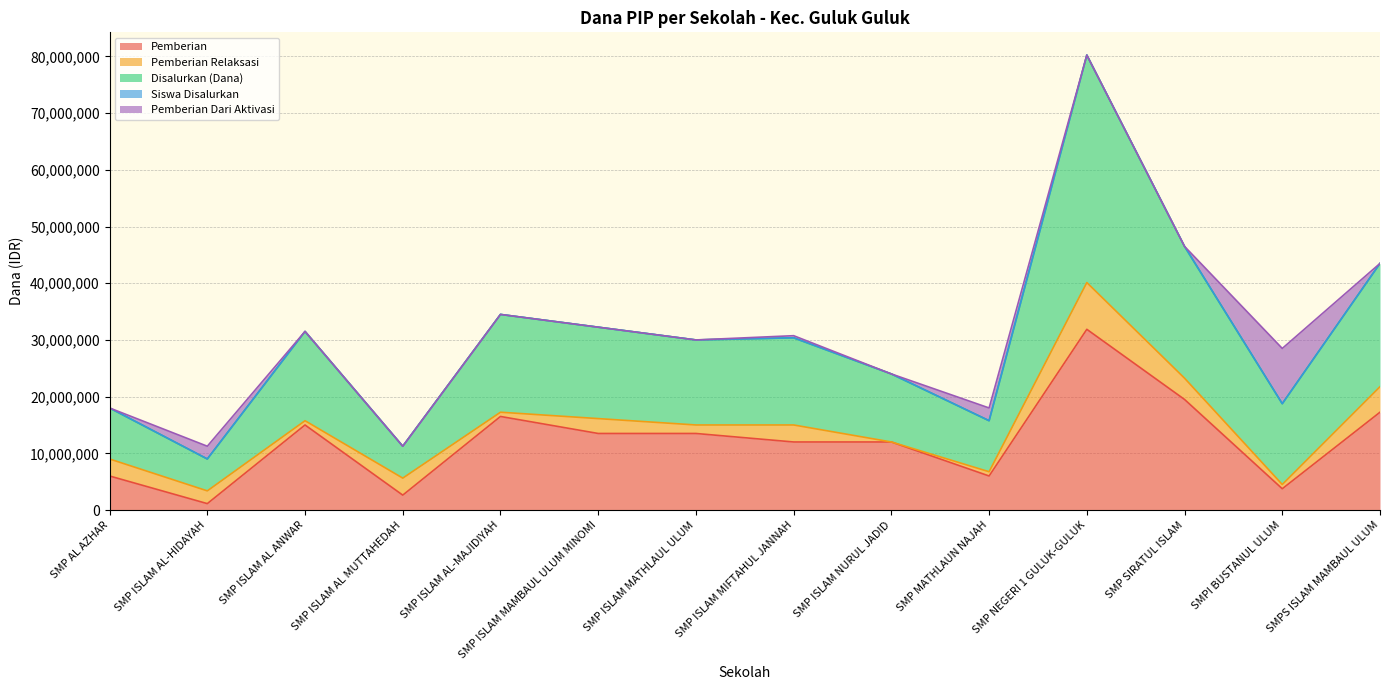

How many lines are shown in the chart?

5